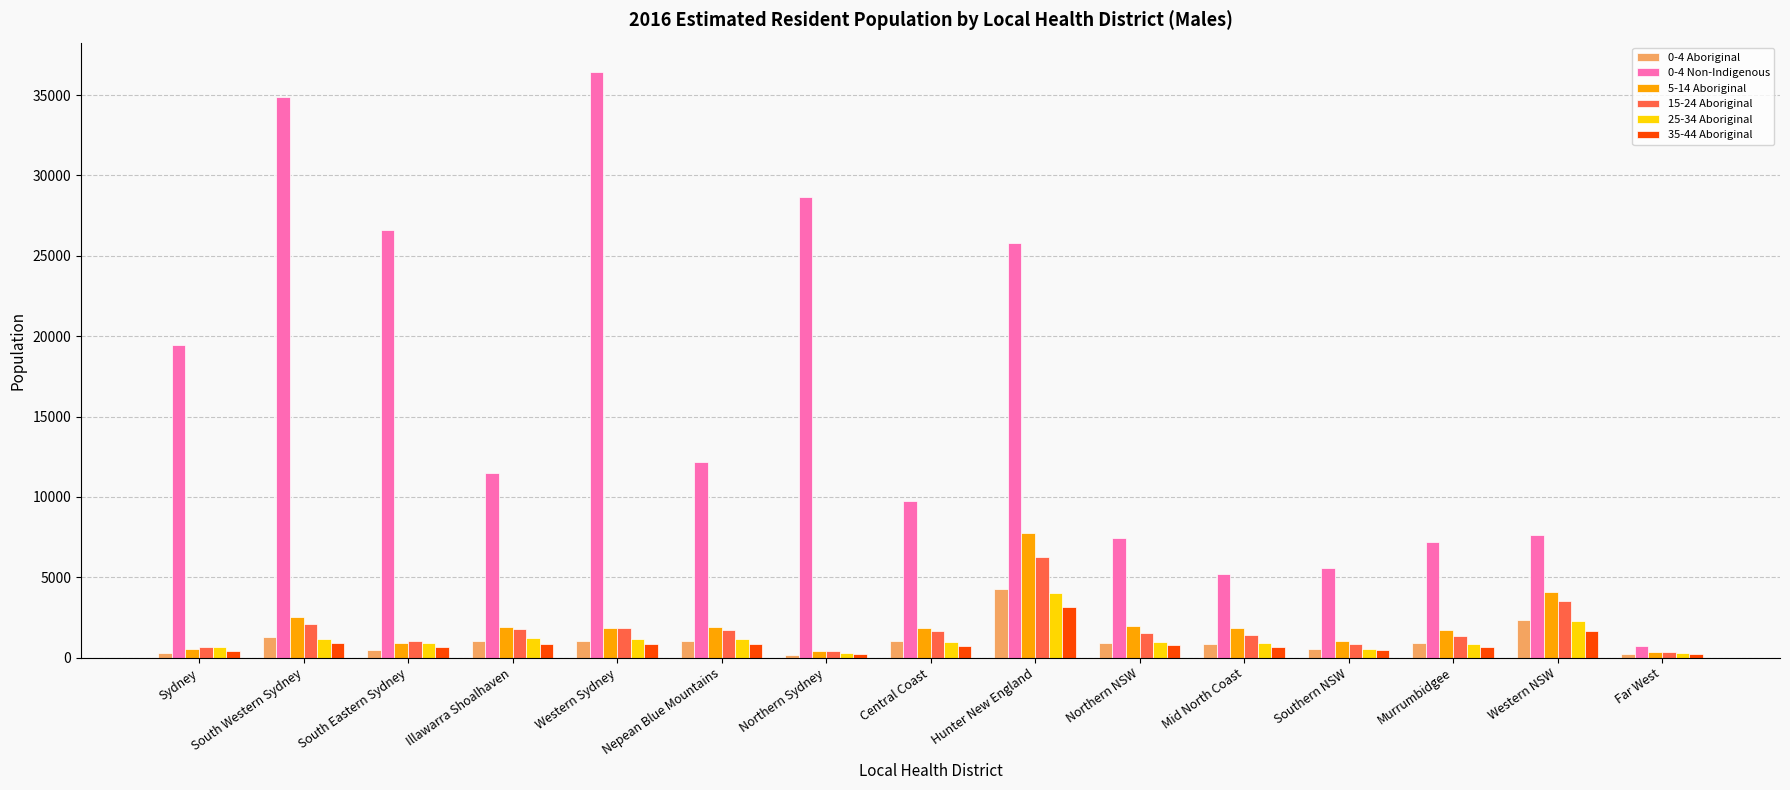

What is the label of the 4th bar from the left?

Illawarra Shoalhaven